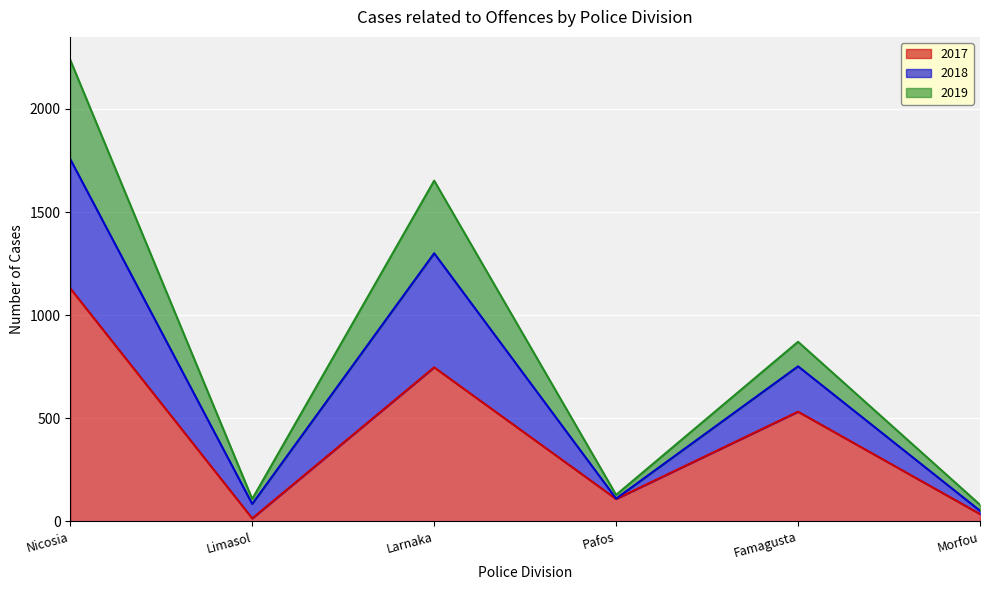

What is the total value across all series at Limasol?

109